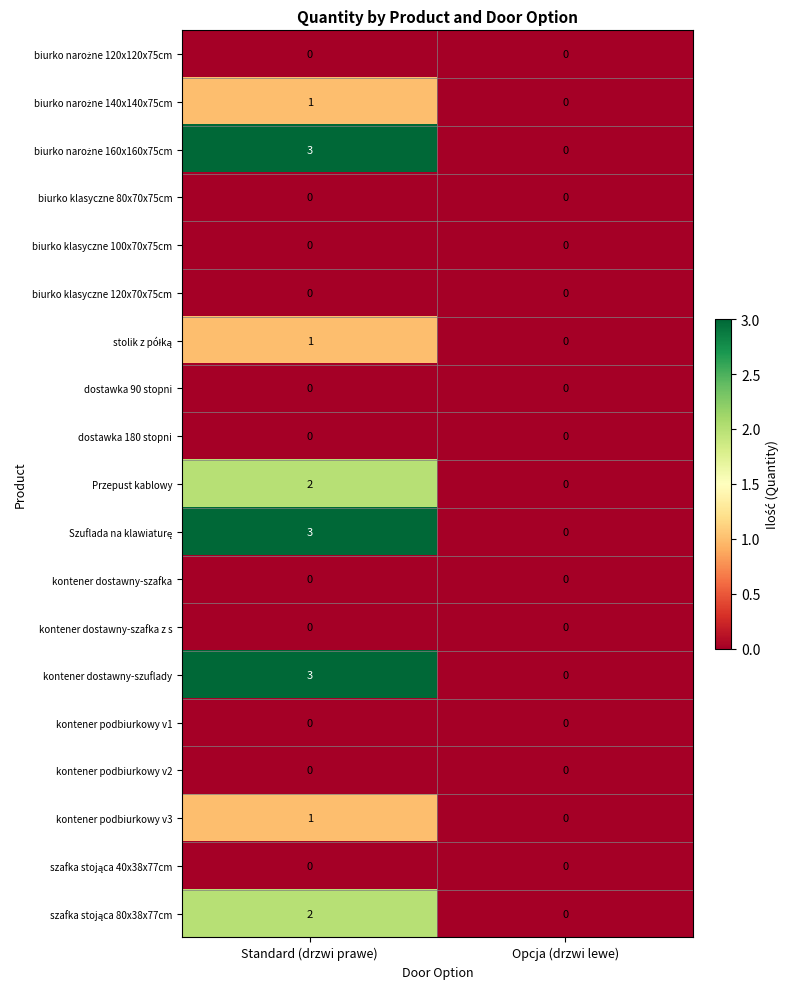

What is the greatest value displayed?

3